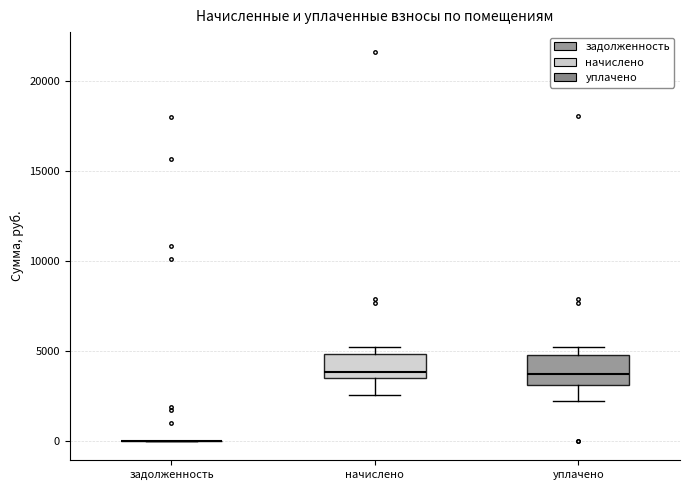

Reading left to right, transcribe this box plot: for each box, give where its median line is, the range the box spans, and where its two whiskers end, as read against the y-axis. The values are not printed on the chart, so give them approximately, as read against the axis.

задолженность: box collapsed to a line at 0, whiskers 0 to 0
начислено: median 4000, box 3500 to 5000, whiskers 2500 to 5000 (just above the box's upper edge)
уплачено: median 3500, box 3000 to 5000, whiskers 2000 to 5000 (just above the box's upper edge)